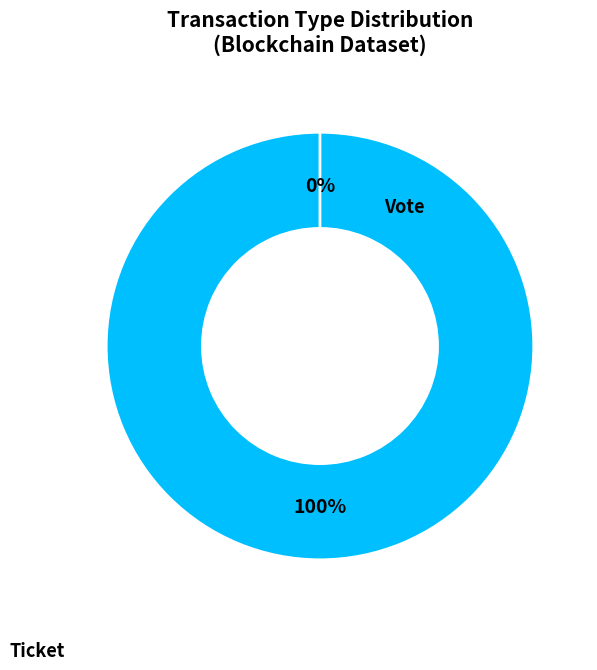

Rank the categories by value from lowest to highest.

Ticket (io_index=0), Vote (io_index=1)